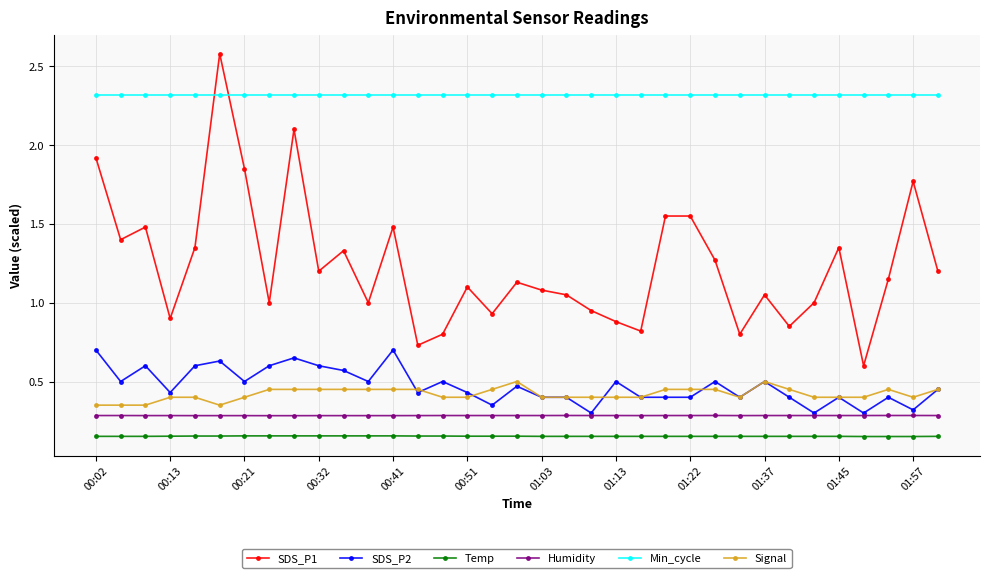

True or false: Temp and Humidity intersect in this chart.

False